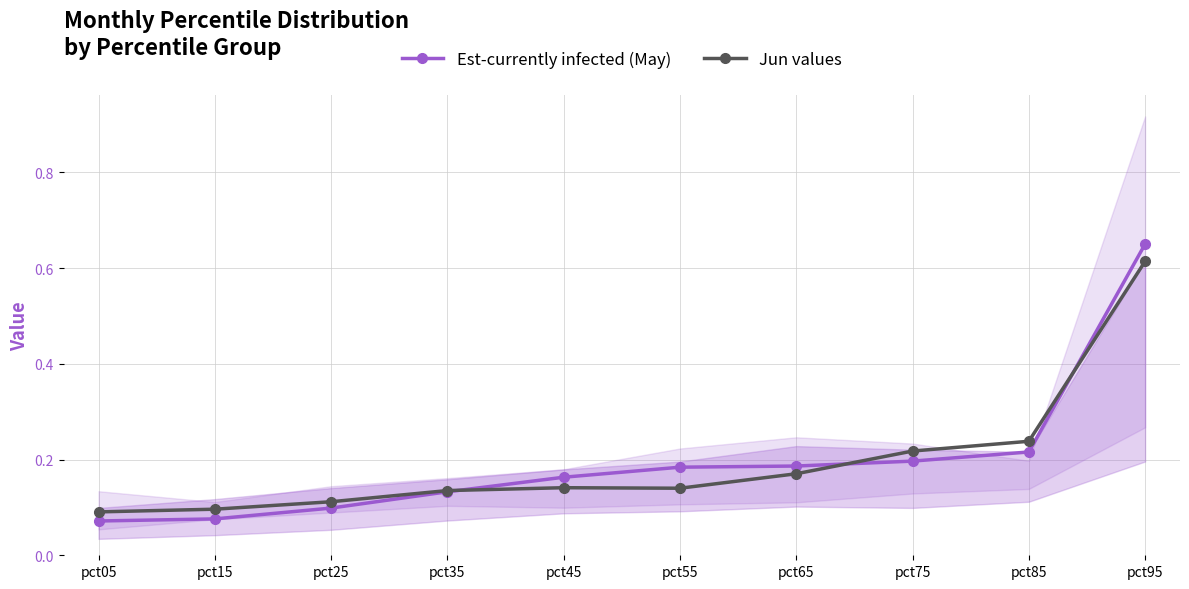

List the labels in order of Est-currently infected (May) value, largest first.

pct95, pct85, pct75, pct65, pct55, pct45, pct35, pct25, pct15, pct05